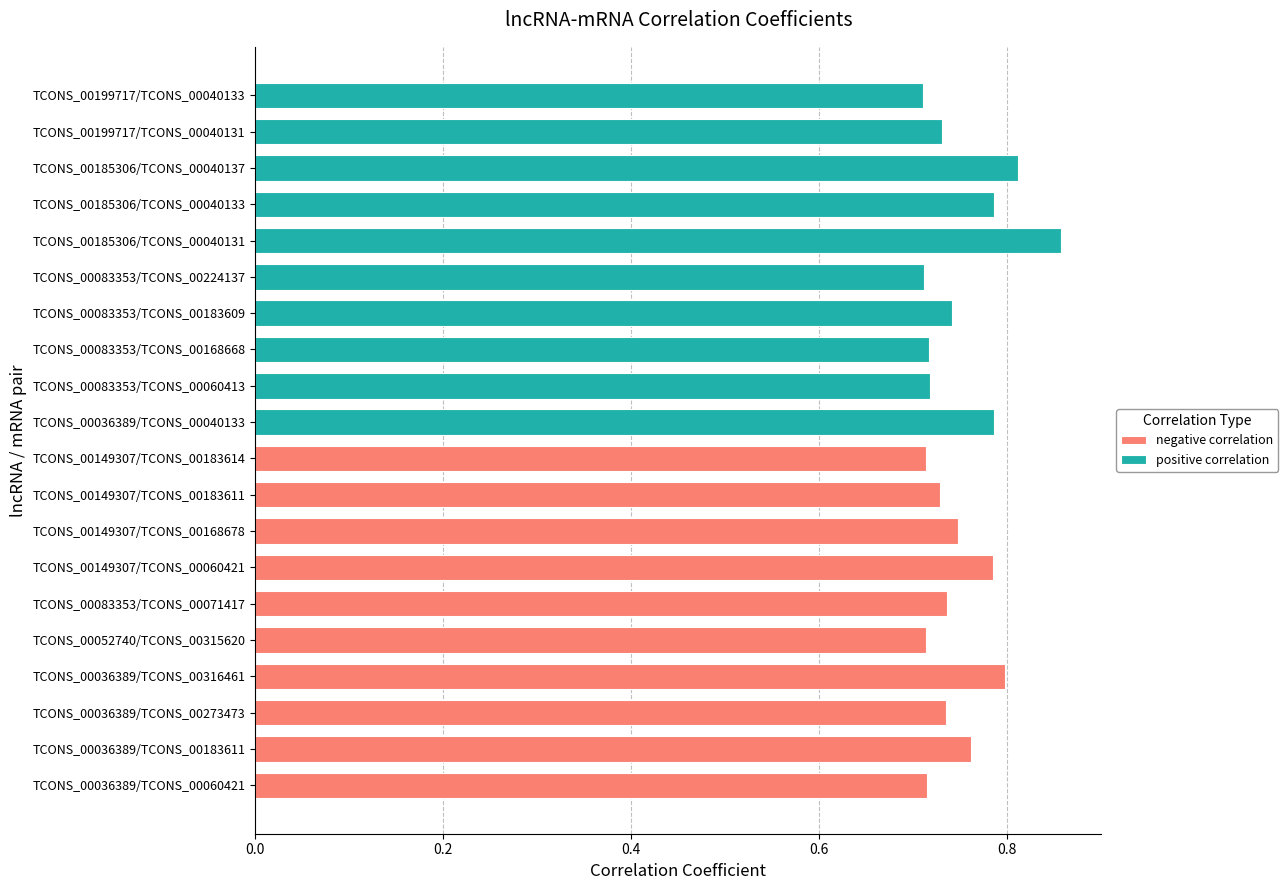

What is the sum of all positive correlation values?

7.6